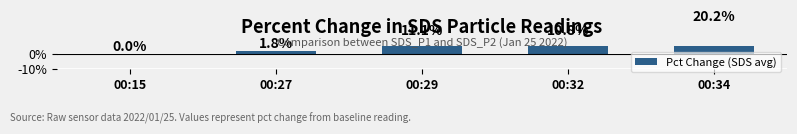

Reading left to right, transcribe all the data shown in this chart.

00:15=0.0	00:27=1.8	00:29=11.1	00:32=10.8	00:34=20.2